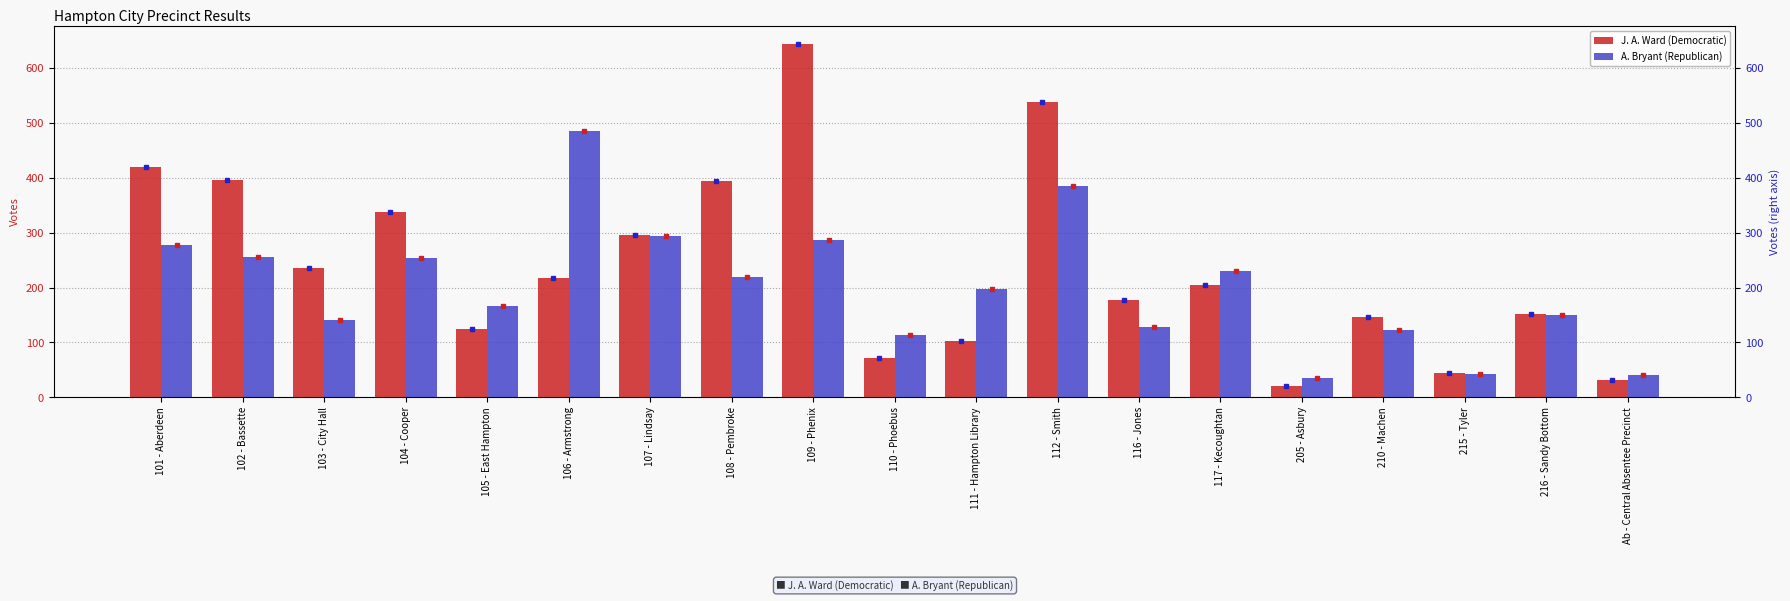

Rank the series by their maximum value, from lowest to highest.

A. Bryant (Republican), J. A. Ward (Democratic)